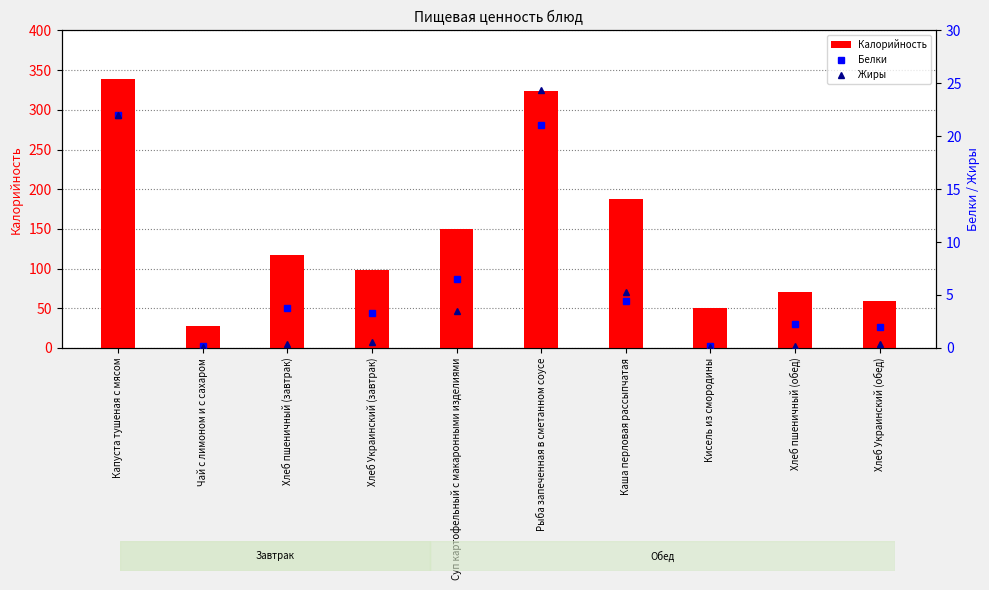

At how many categories does at least one series exceed 50?

9